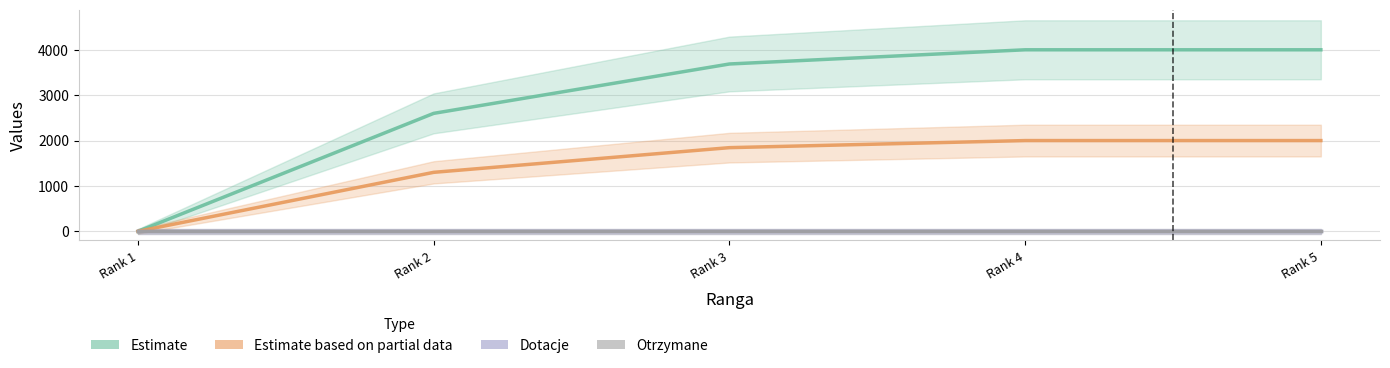

What is the average value of the Estimate series?

2858